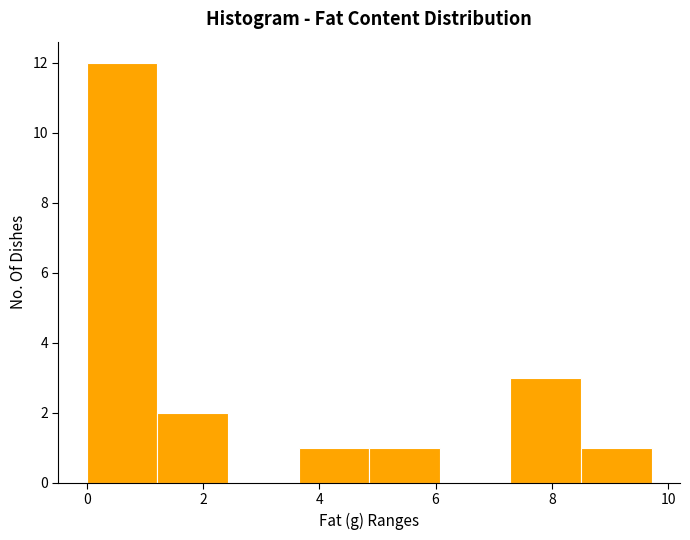

Which range on the x-axis has the tallest bar?

0.0 to 1.2